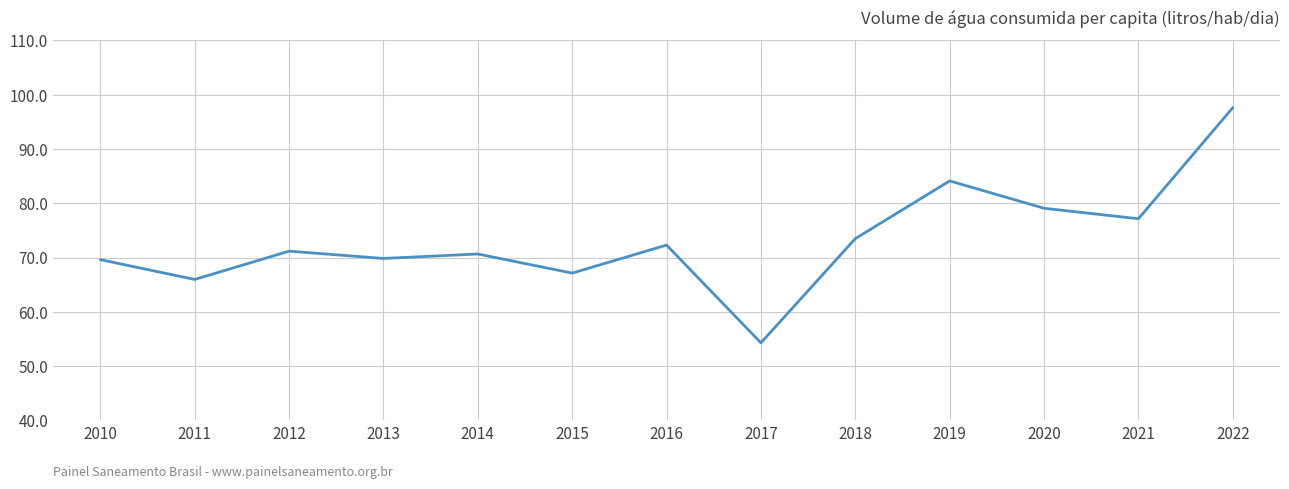

Approximately how many times larger is the value at 2015 compared to 2020?

0.8